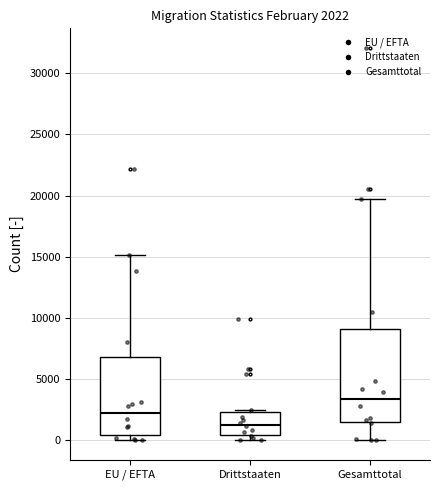

Which box's median line is the highest?

Gesamttotal